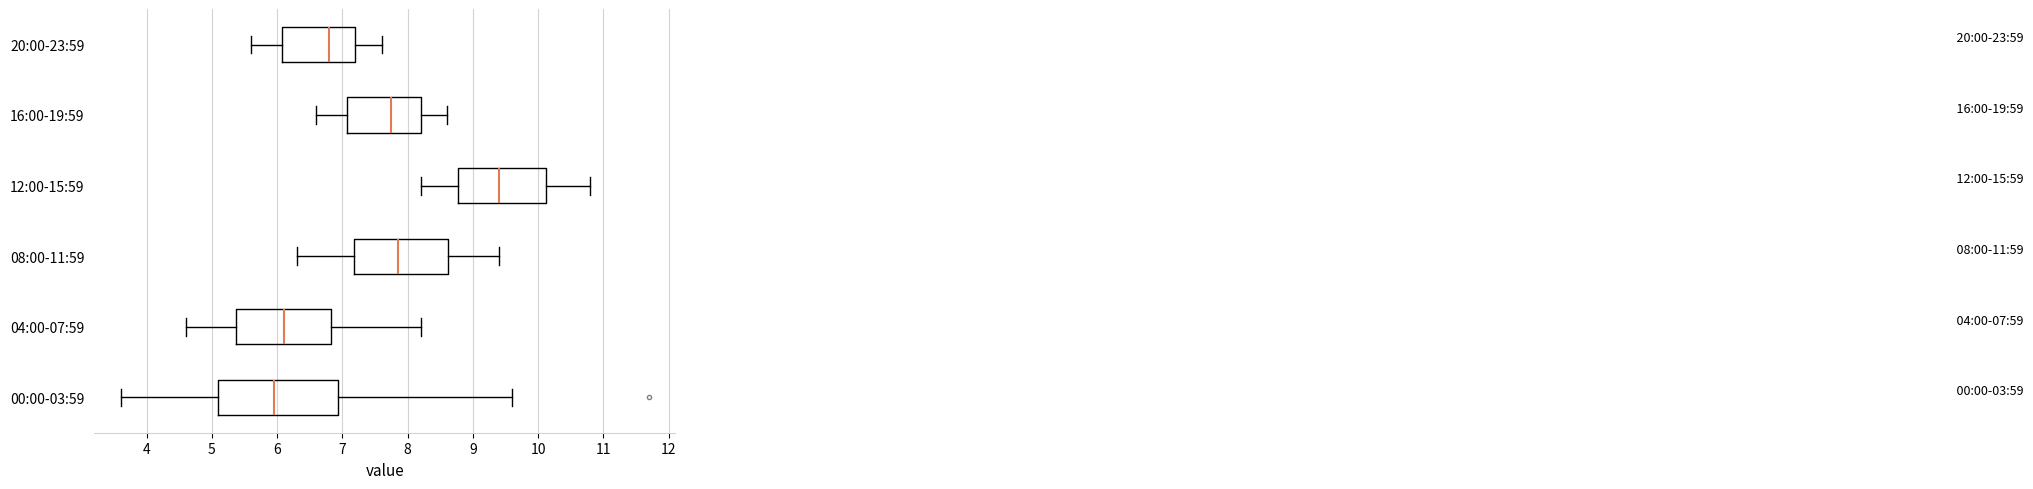

Which box has the furthest to the right median line?

12:00-15:59